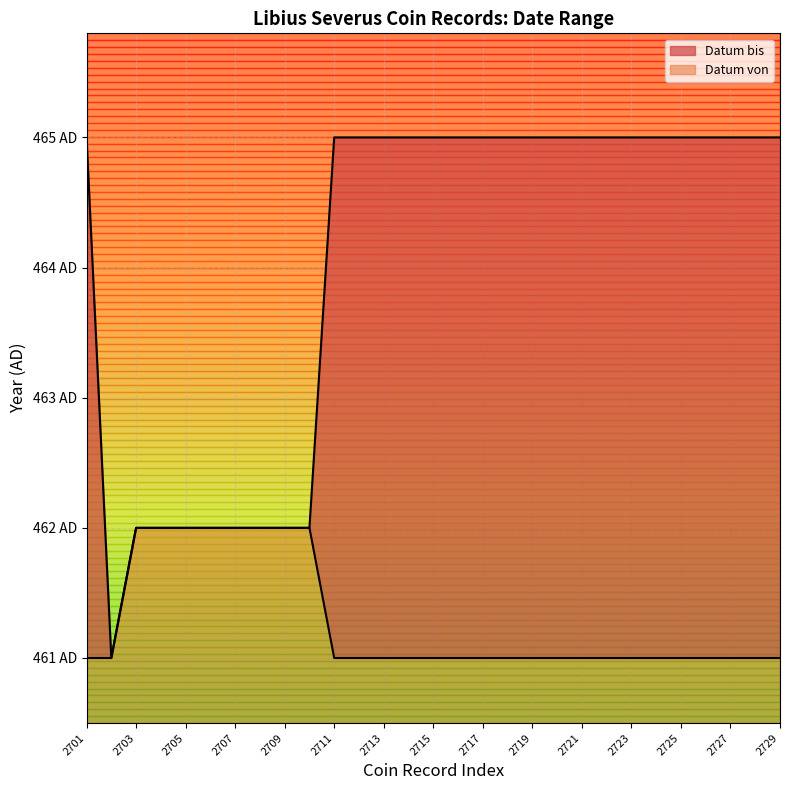

What is the value of the Datum bis point at the 28th from the left?

465